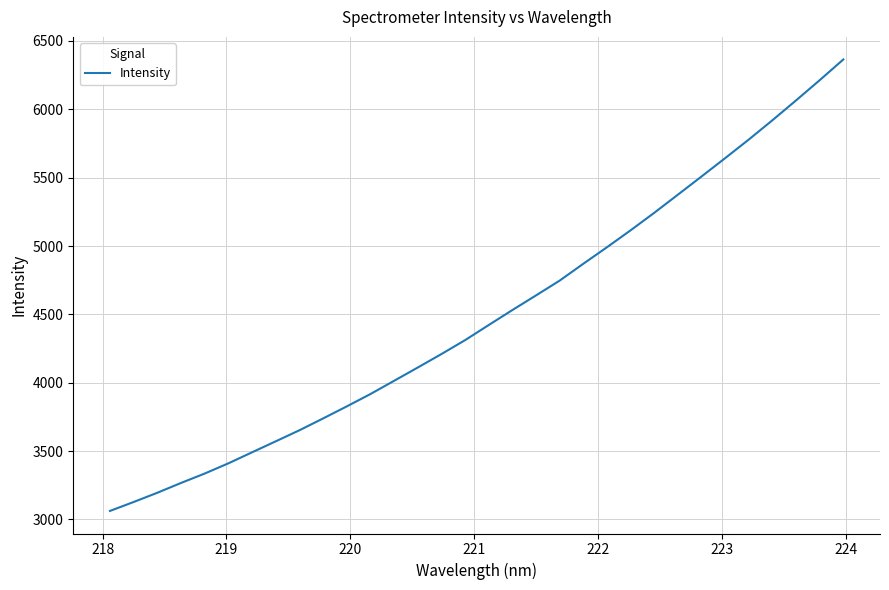

What is the difference between the maximum and minimum values?

3302.8